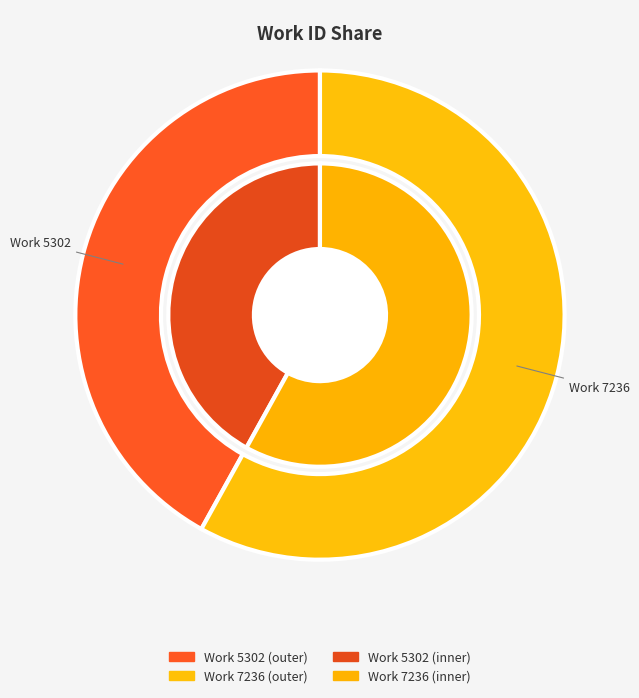

To the nearest percent, what percentage of the pie is 5302?

42%